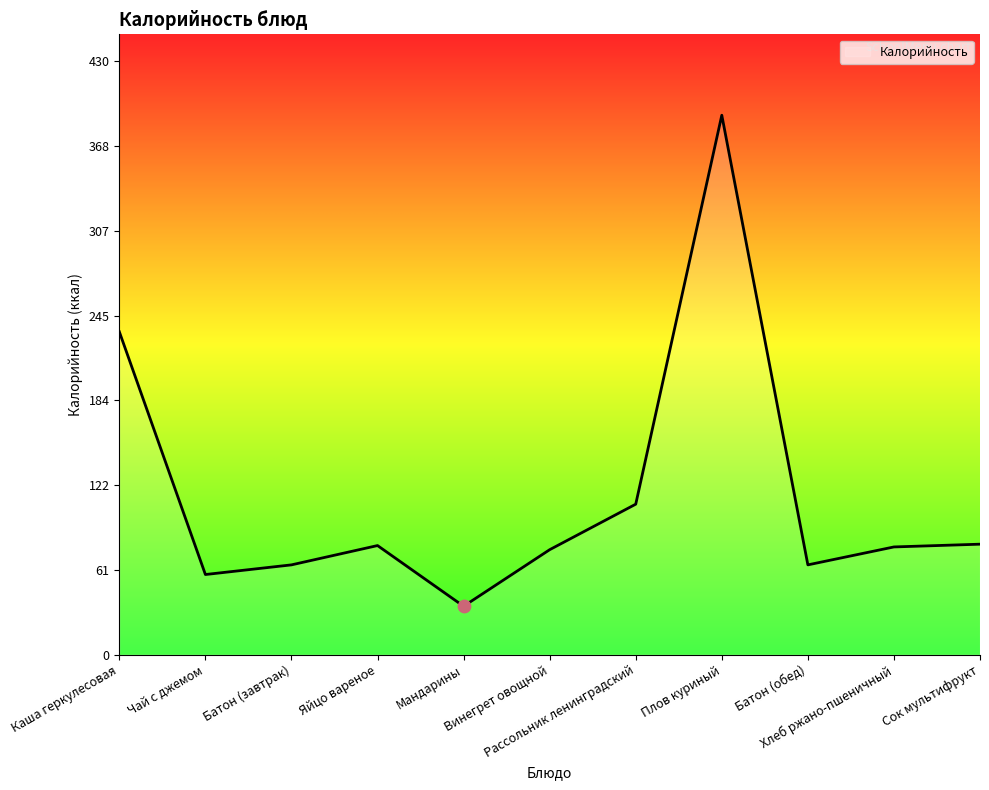

What is the change in value from Мандарины to Хлеб ржано-пшеничный?

+43